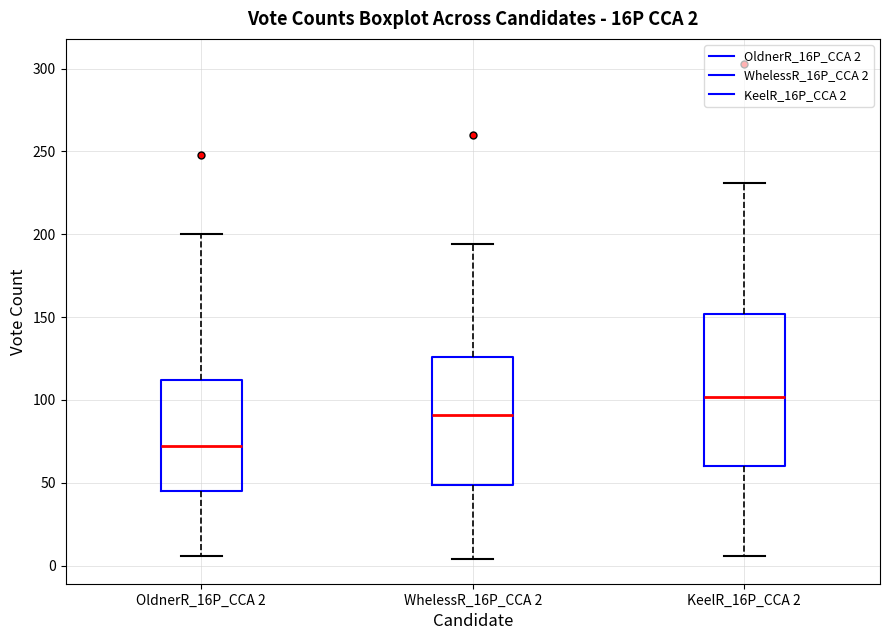

Which box is the tallest, from its lower edge to its upper edge?

KeelR_16P_CCA 2